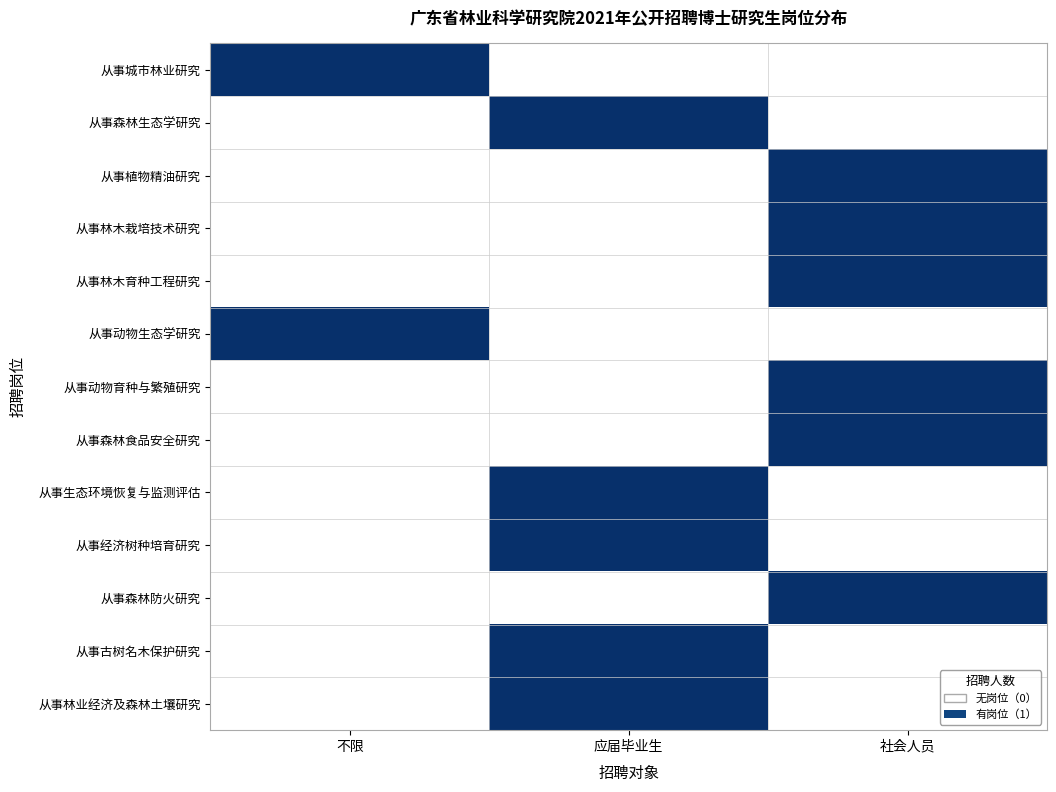

Which series has the largest total across all categories?

从事城市林业研究